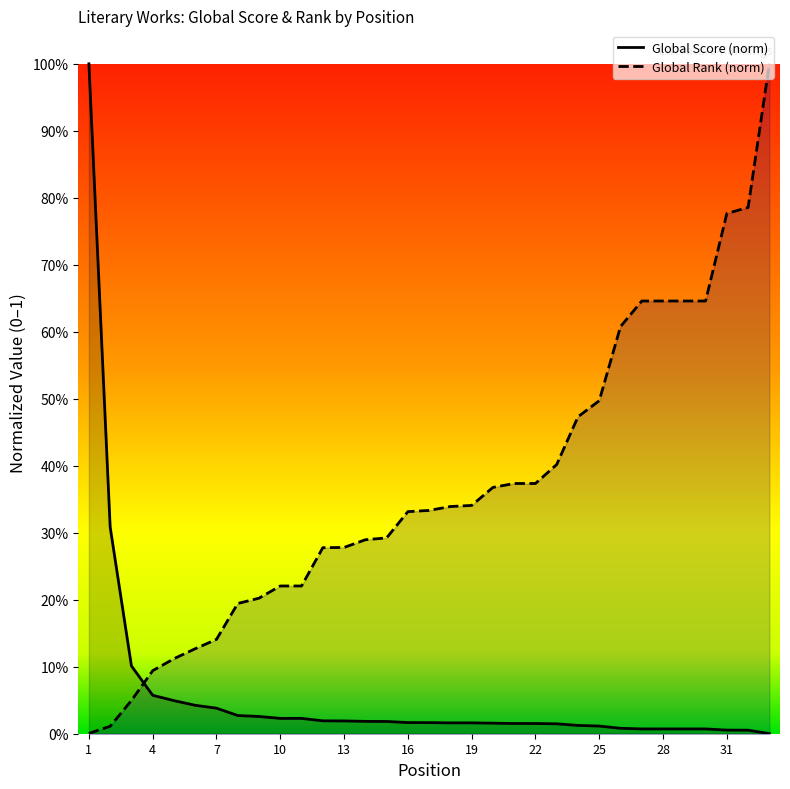

At which label does Global Rank reach its minimum?

1